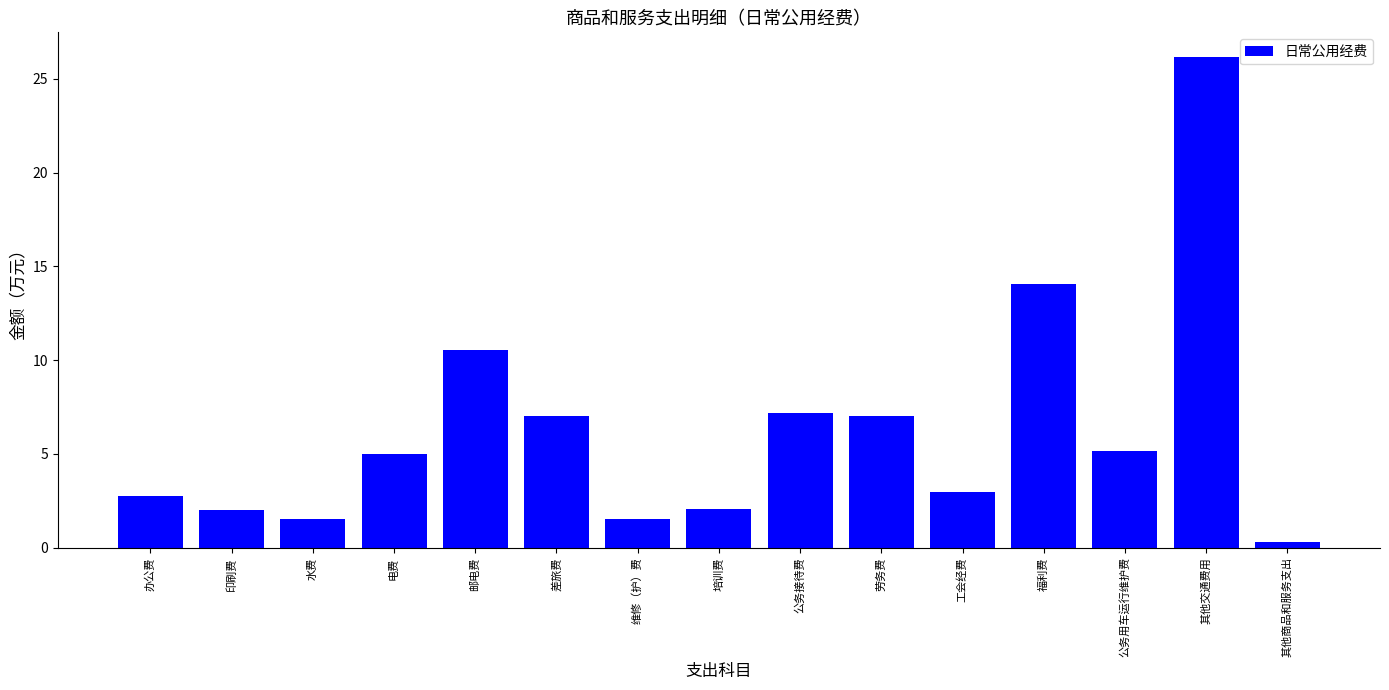

Between 培训费 and 办公费, which is larger?

办公费